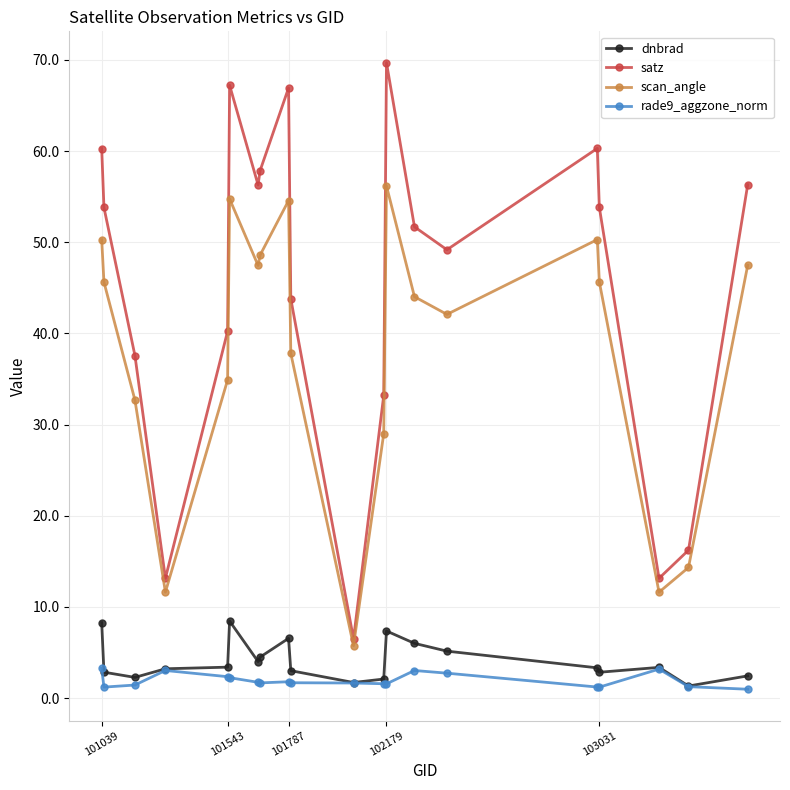

Which series has the largest total across all categories?

satz